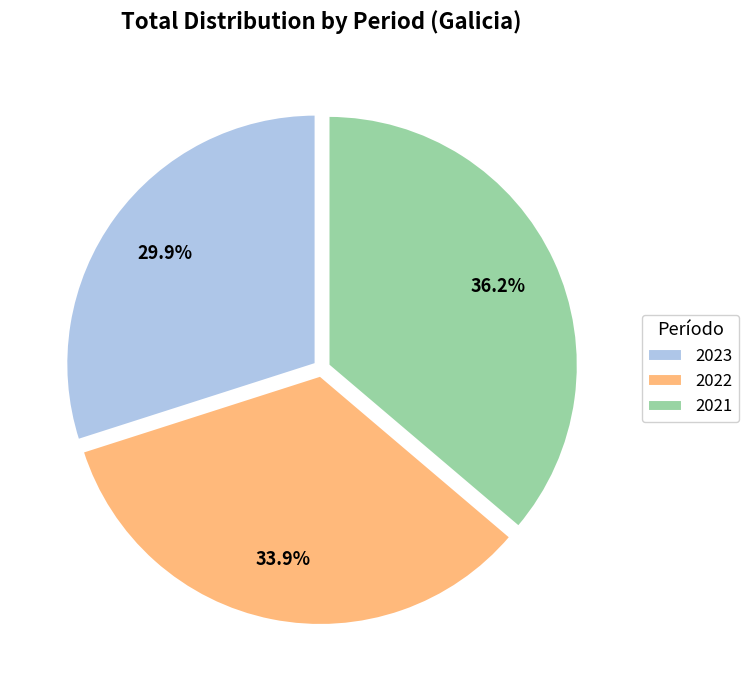

To the nearest percent, what is the difference between the largest and smallest slice percentages?

6%